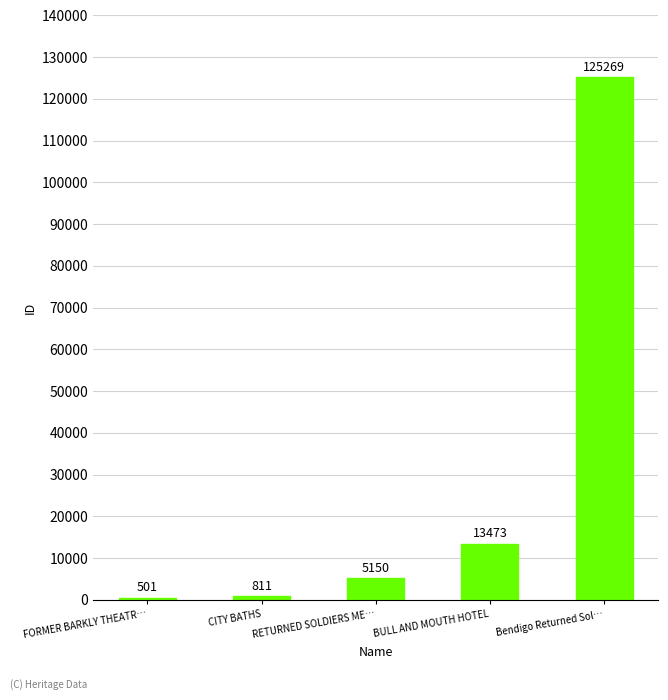

At which label is the value closest to 62885?

BULL AND MOUTH HOTEL